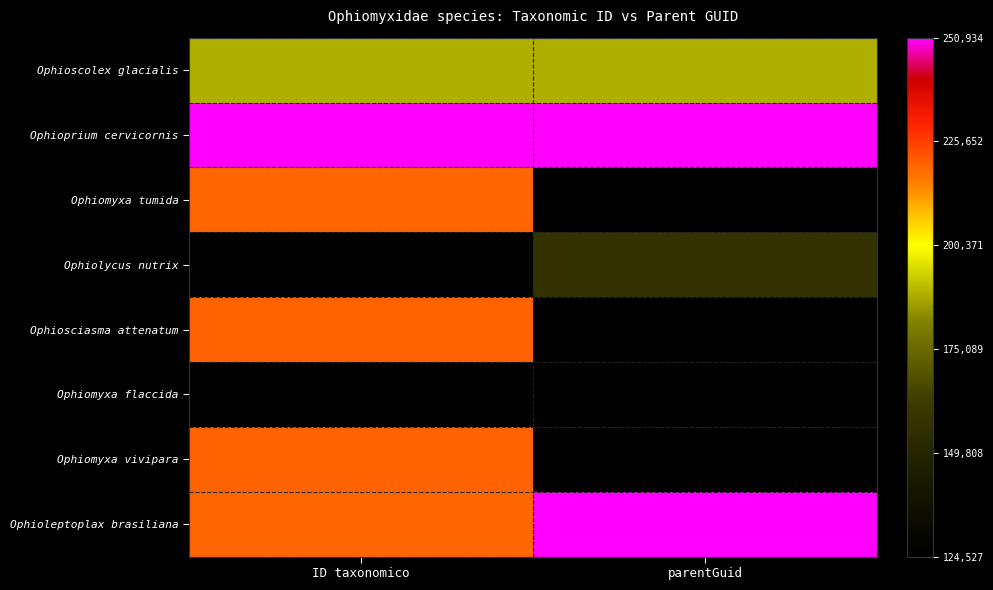

What is the difference between the highest and lowest values at parentGuid?

1.0